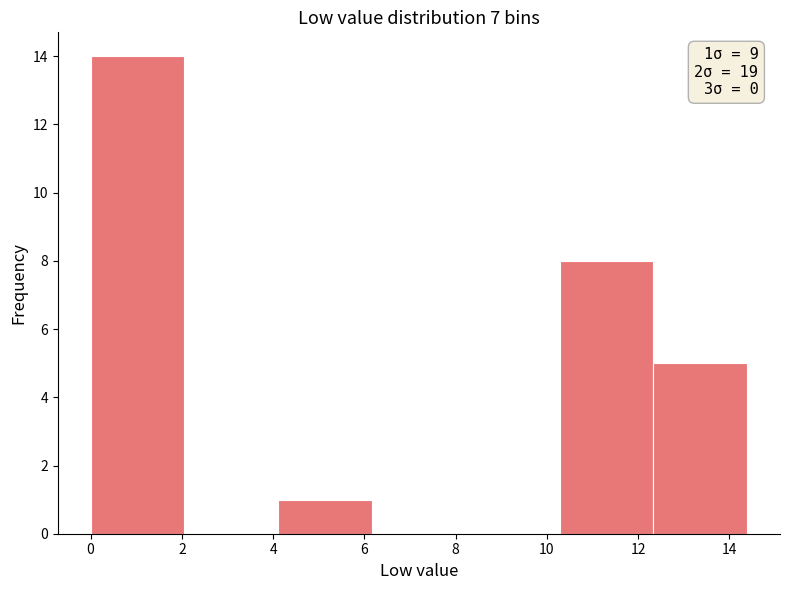

Which range on the x-axis has the tallest bar?

0.0 to 2.0